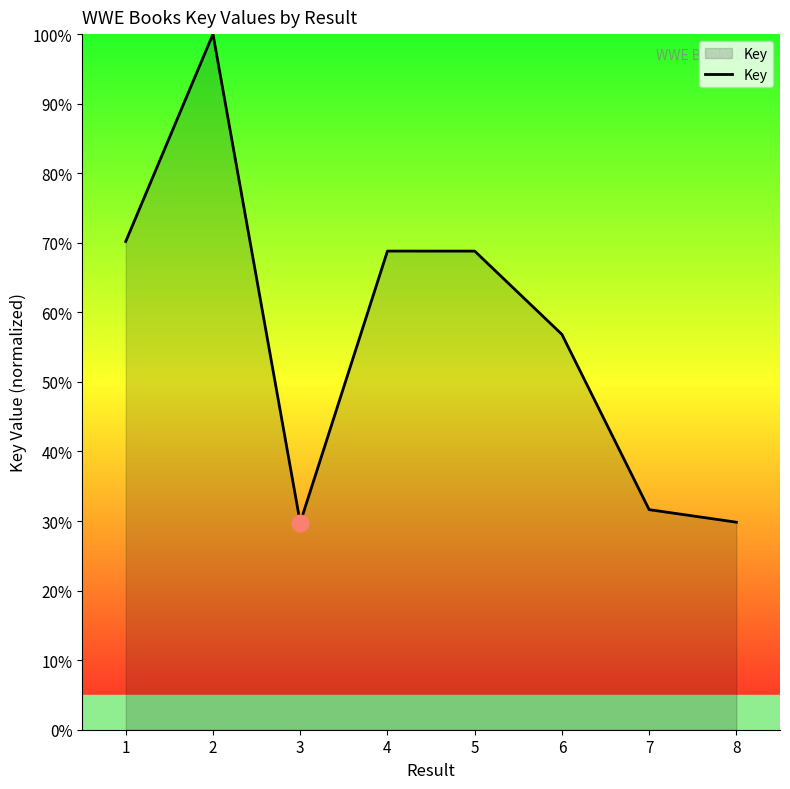

At which category does the data reach its first local valley?

3